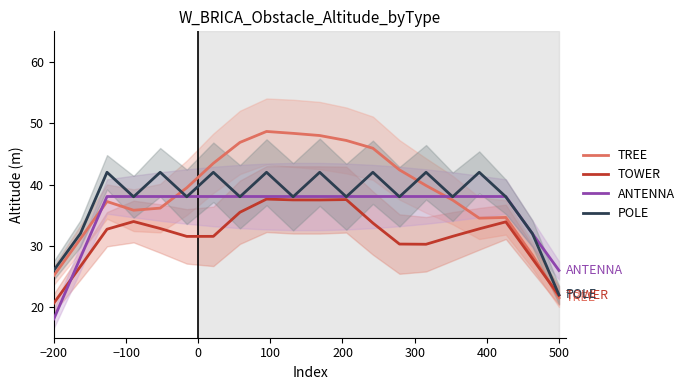

Is this an area chart (filled region under the line)?

No